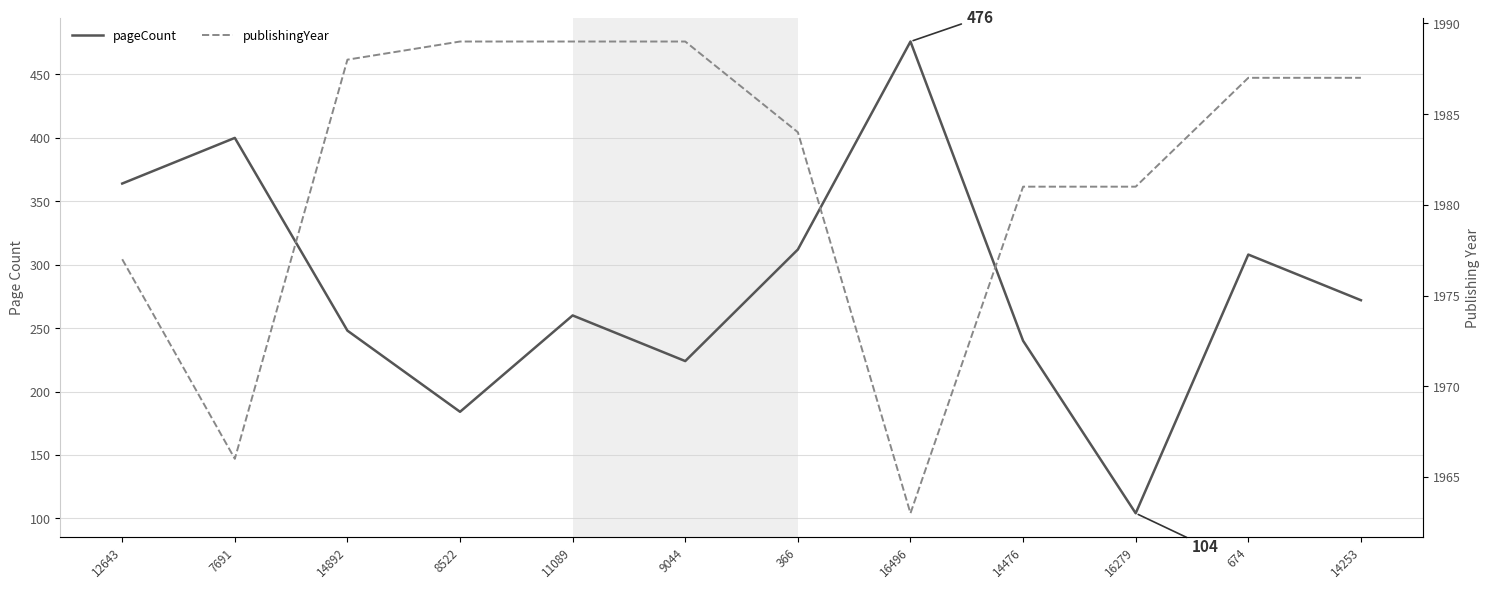

The value of pageCount at 16279 is 104. True or false?

True